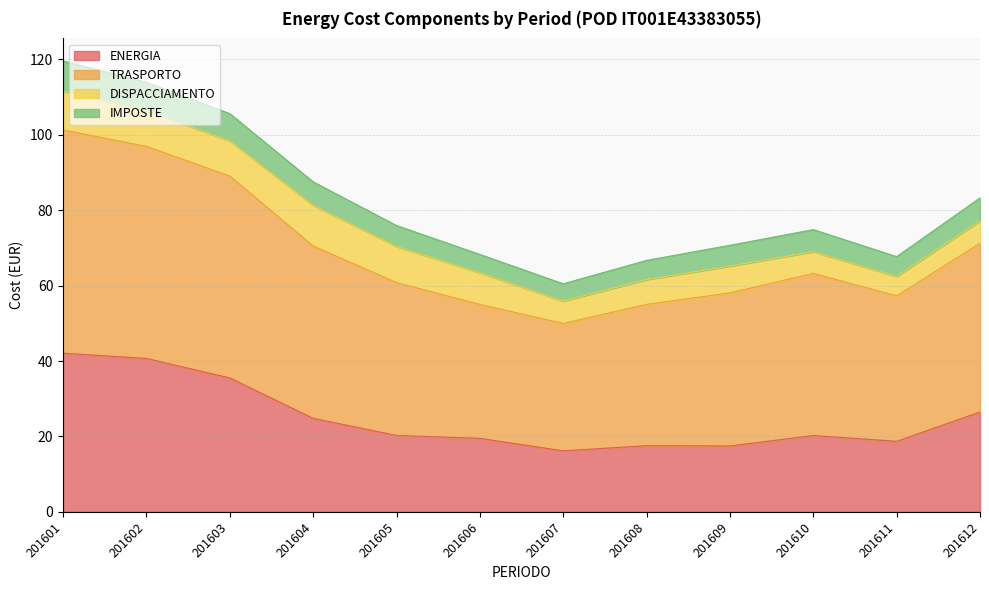

What is the value of the ENERGIA point at the 11th from the left?

18.7